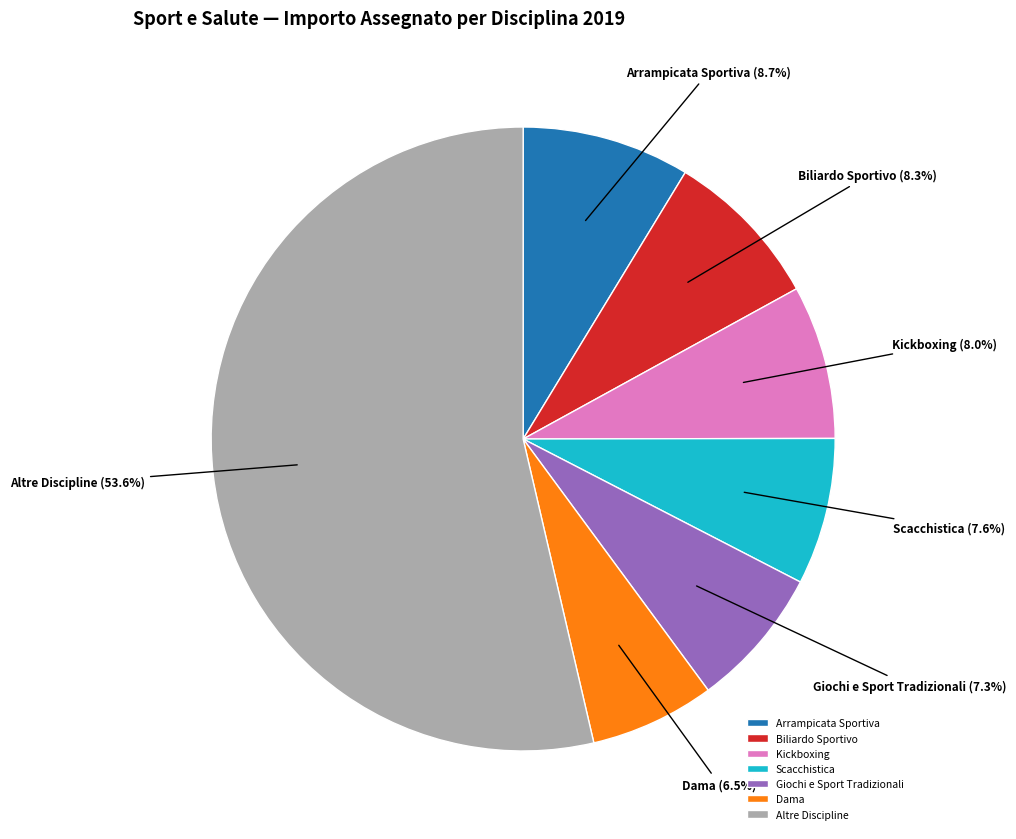

What percentage is the Kickboxing slice, to the nearest percent?

8%